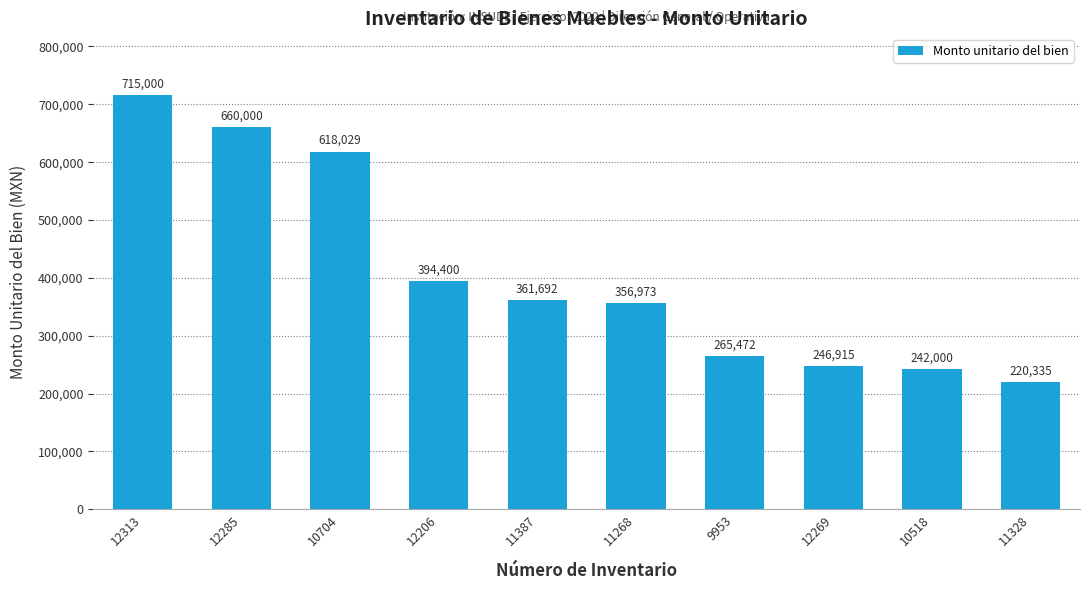

List the labels in order of value, largest first.

12313, 12285, 10704, 12206, 11387, 11268, 9953, 12269, 10518, 11328